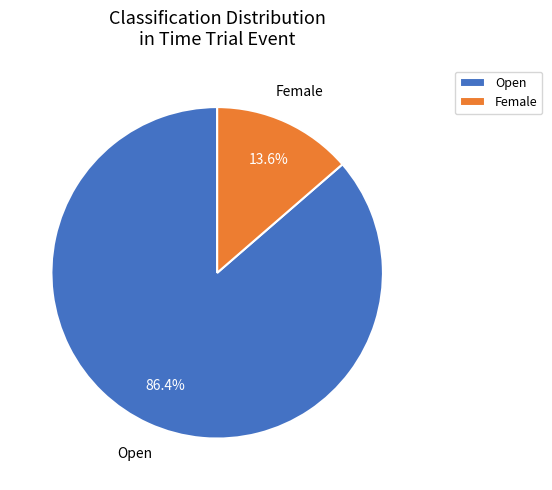

Do Open and Female together represent more than half of the pie?

Yes